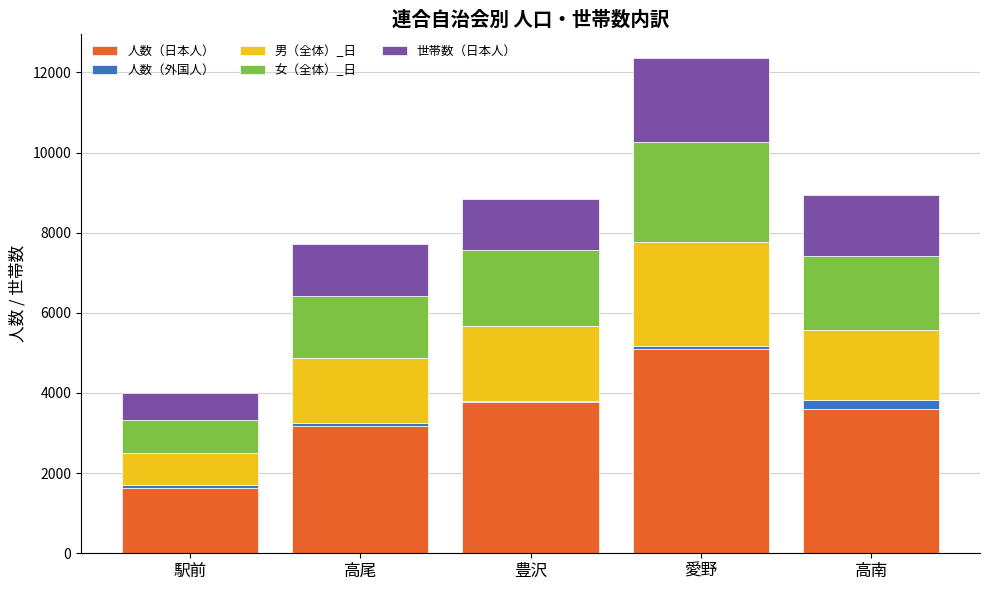

The 人数（日本人） series shows 1623 at 駅前. True or false?

True